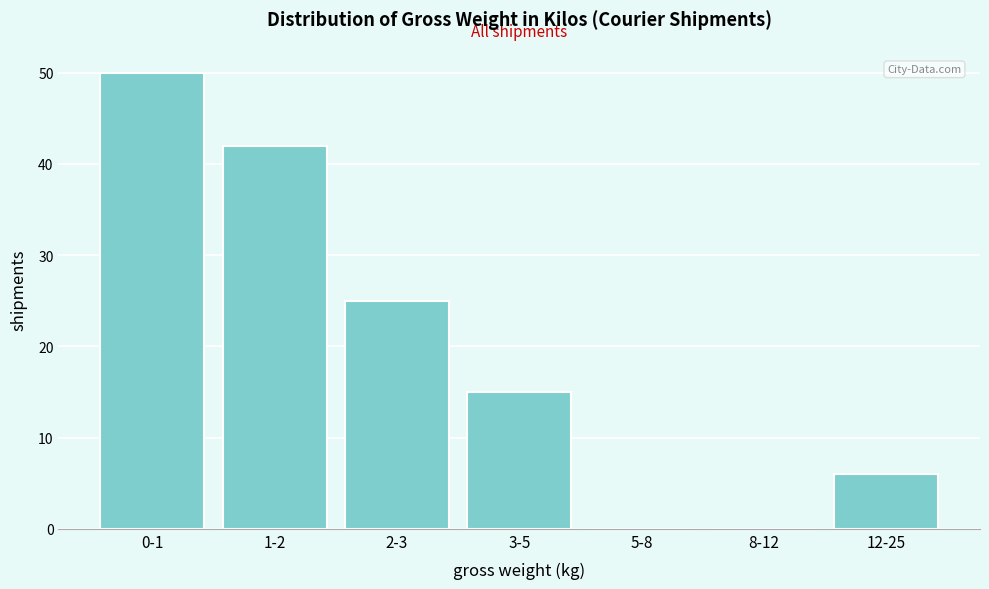

Reading left to right, list all the values displayed in this chart.

0-1=50	1-2=42	2-3=25	3-5=15	5-8=0	8-12=0	12-25=6